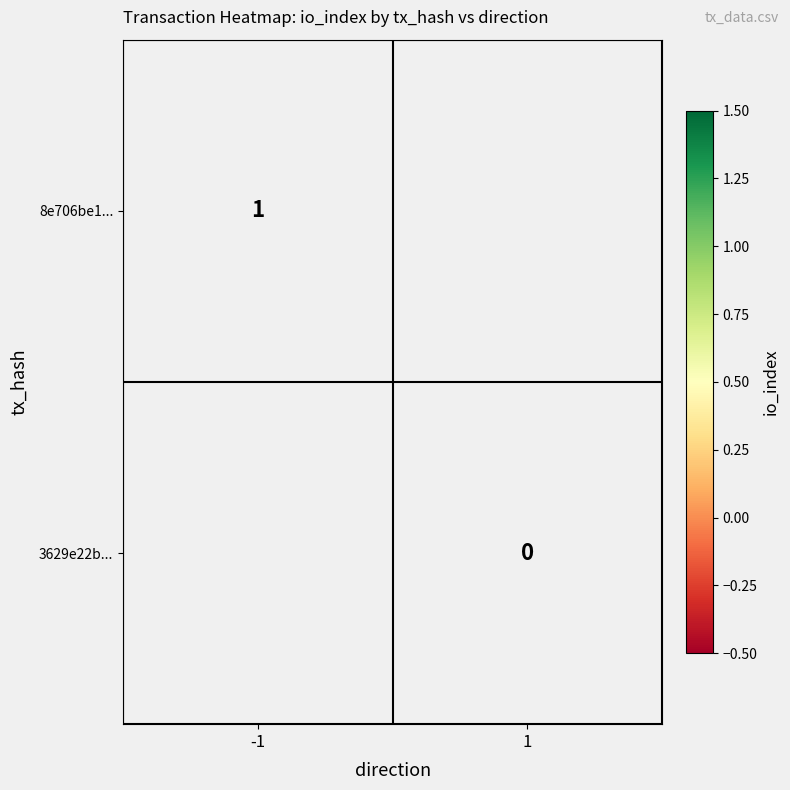

Count the number of data series in this chart.

2